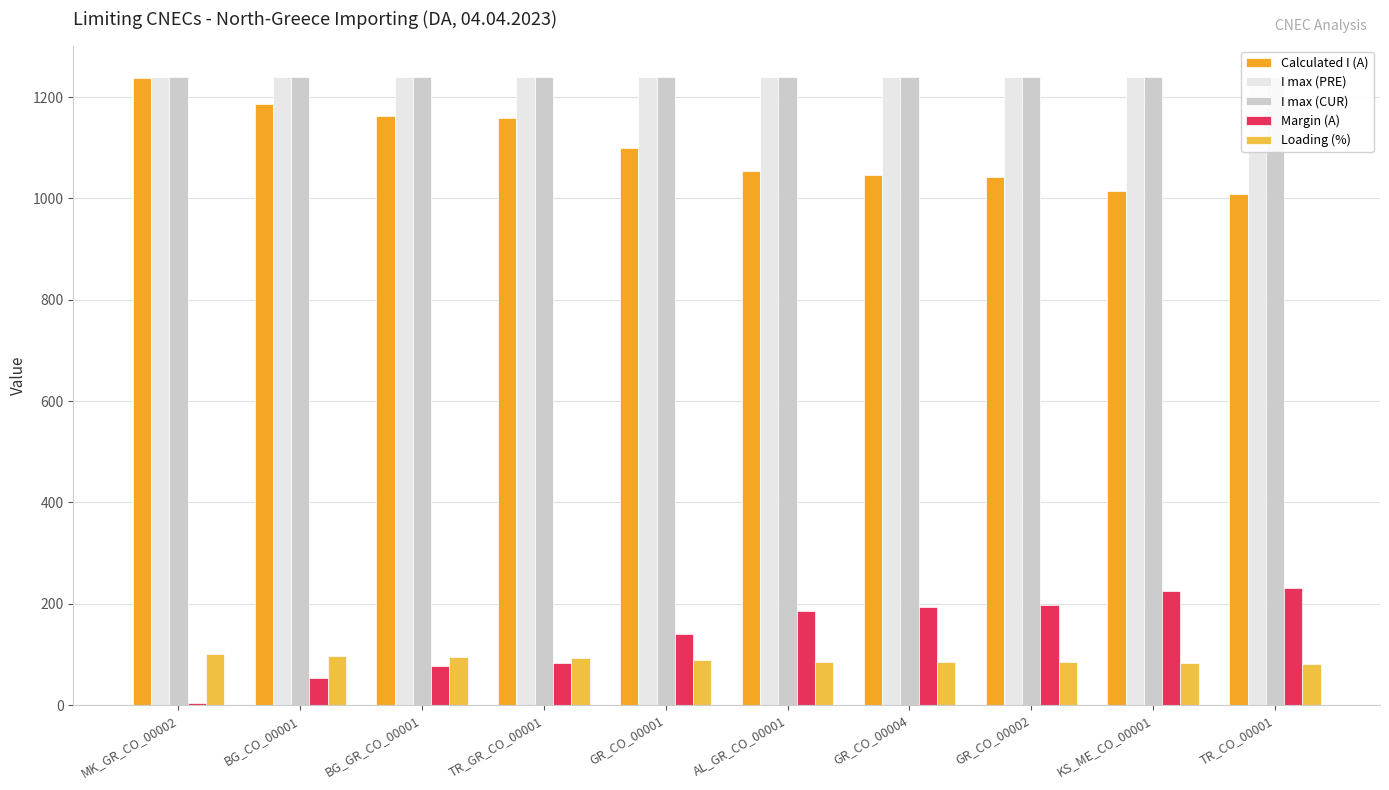

What is the value of the Calculated I (A) bar at the 4th from the left?

1158